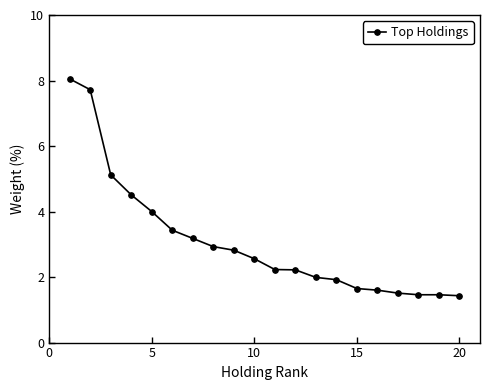

What is the sum of all values?

61.8